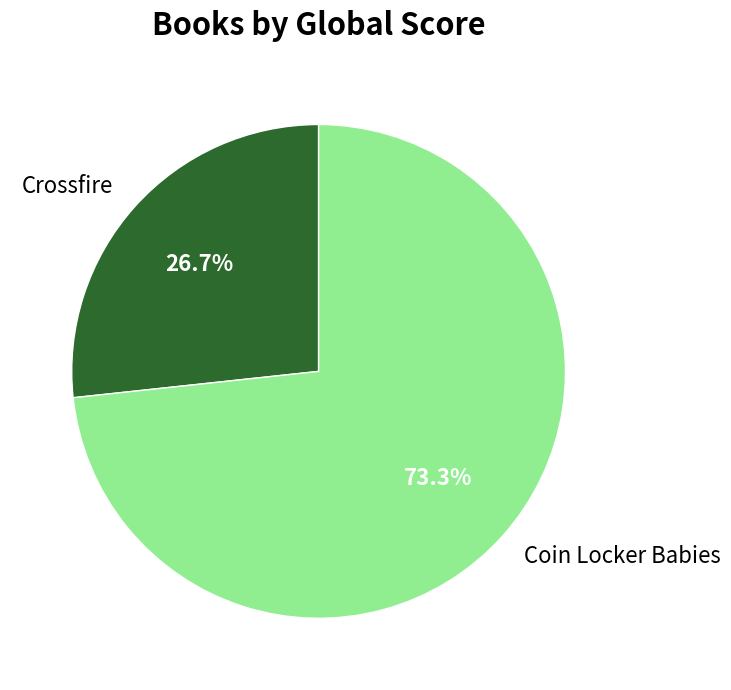

To the nearest percent, what portion does Coin Locker Babies represent?

73%